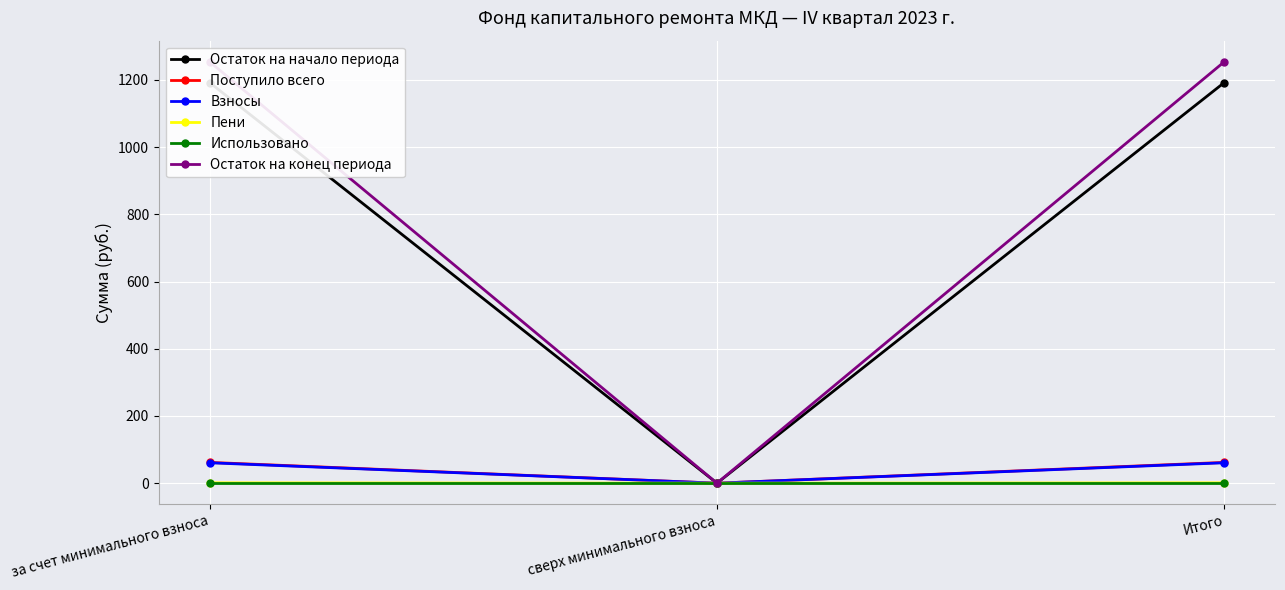

At how many categories does at least one series exceed 169?

2